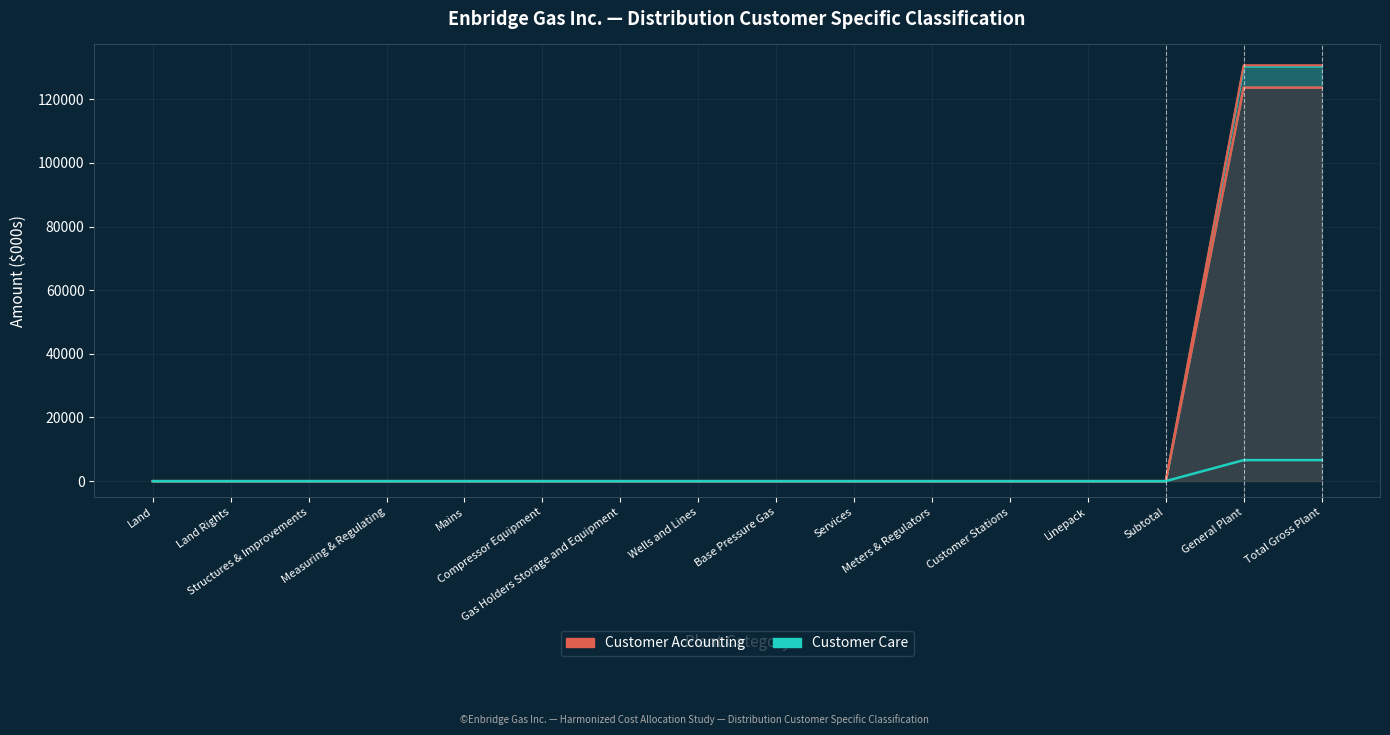

True or false: Customer Accounting Line and Customer Care Line intersect in this chart.

False